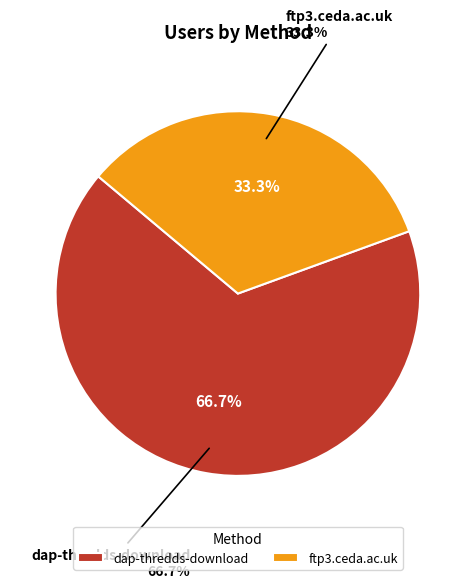

The ftp3.ceda.ac.uk slice represents 33% of the pie. True or false?

True